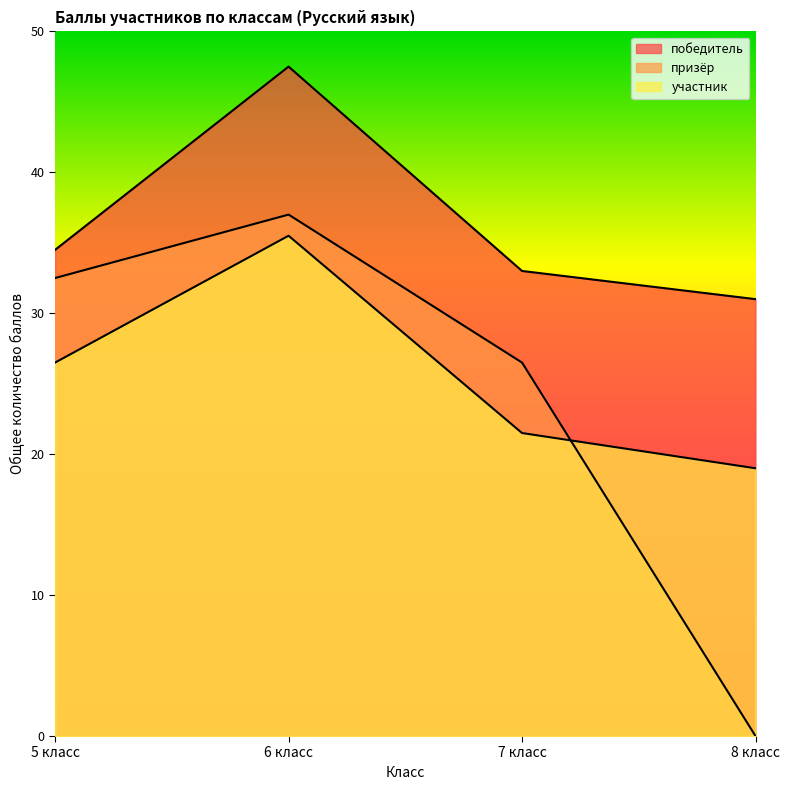

True or false: победитель and призёр intersect in this chart.

False